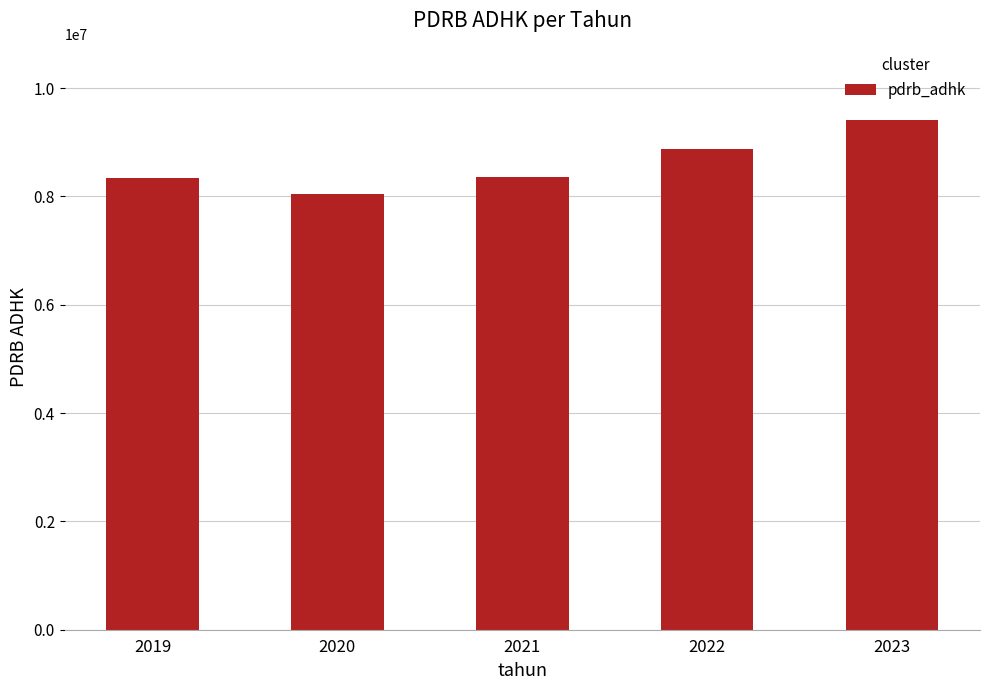

What is the average value?

8603305.6